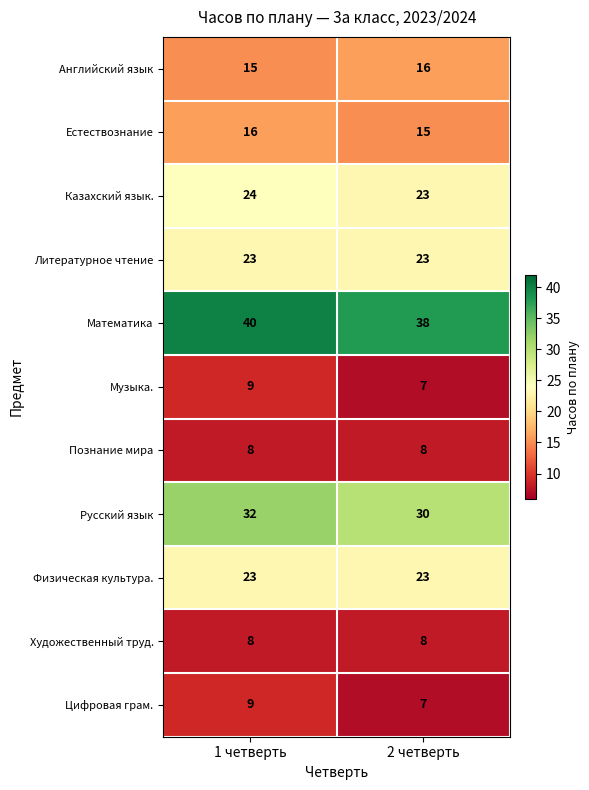

The Художественный труд. series shows 2 at 1 четверть. True or false?

False